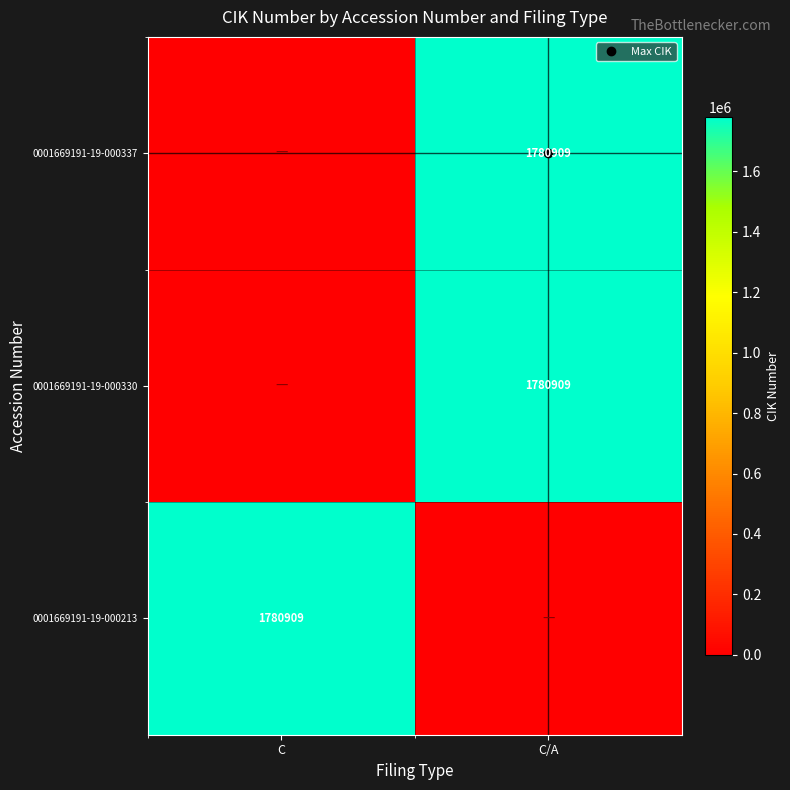

What is the total value across all series at C/A?

3561818